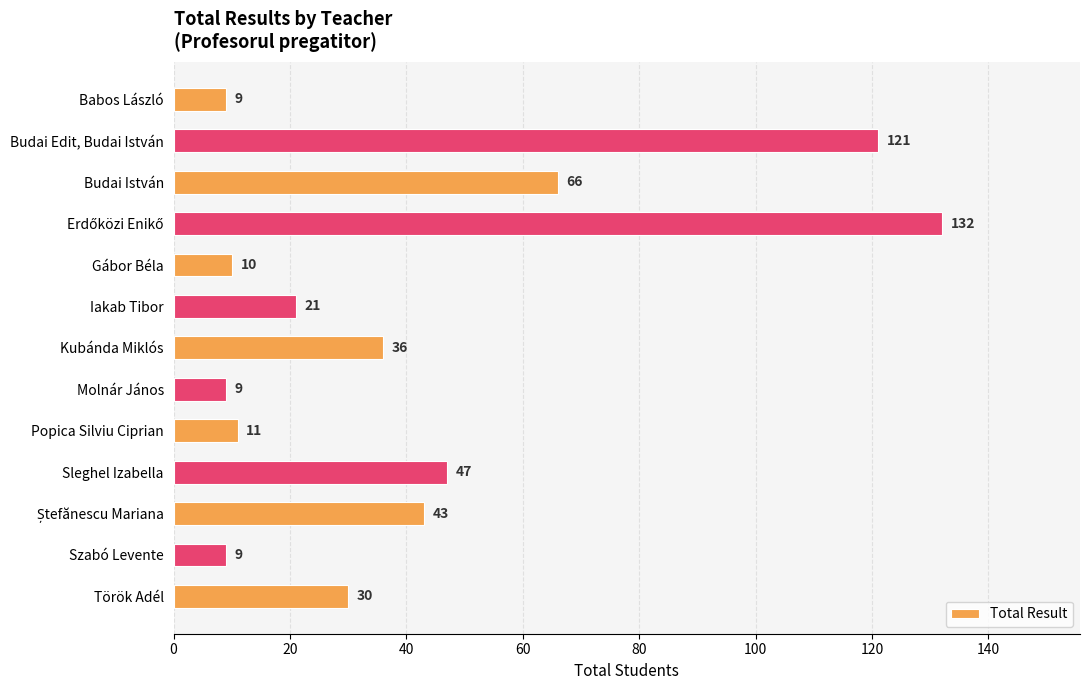

How many bars are there in total?

13